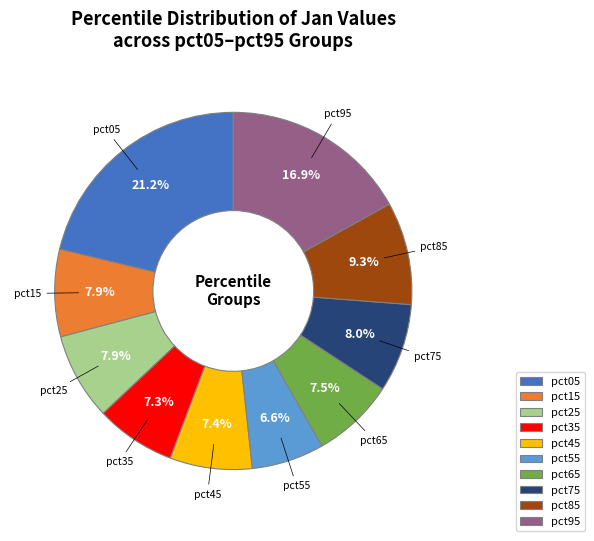

To the nearest percent, what portion does pct75 represent?

8%